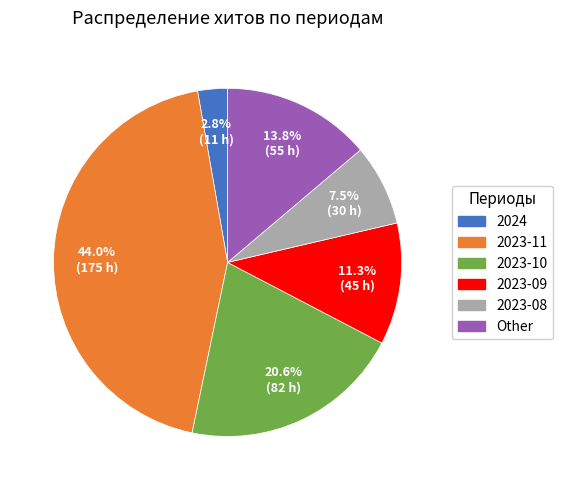

Rank the categories by value from lowest to highest.

2024, 2023-08, 2023-09, Other, 2023-10, 2023-11